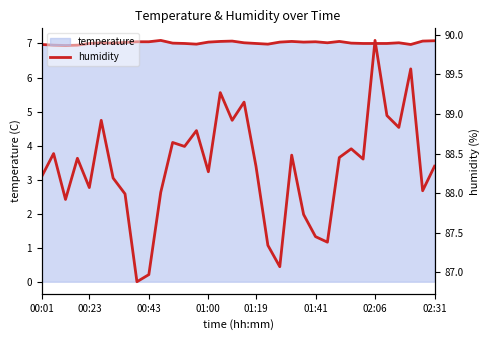

Rank the series by their maximum value, from lowest to highest.

temperature, humidity